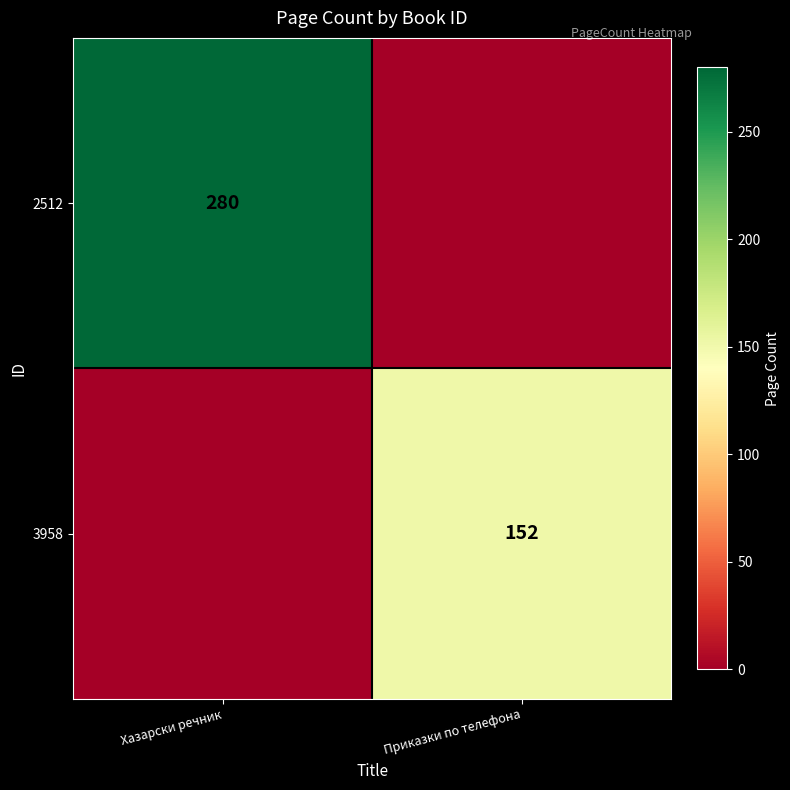

Is the value of 3958 at Приказки по телефона greater than the value of 2512 at Хазарски речник?

No